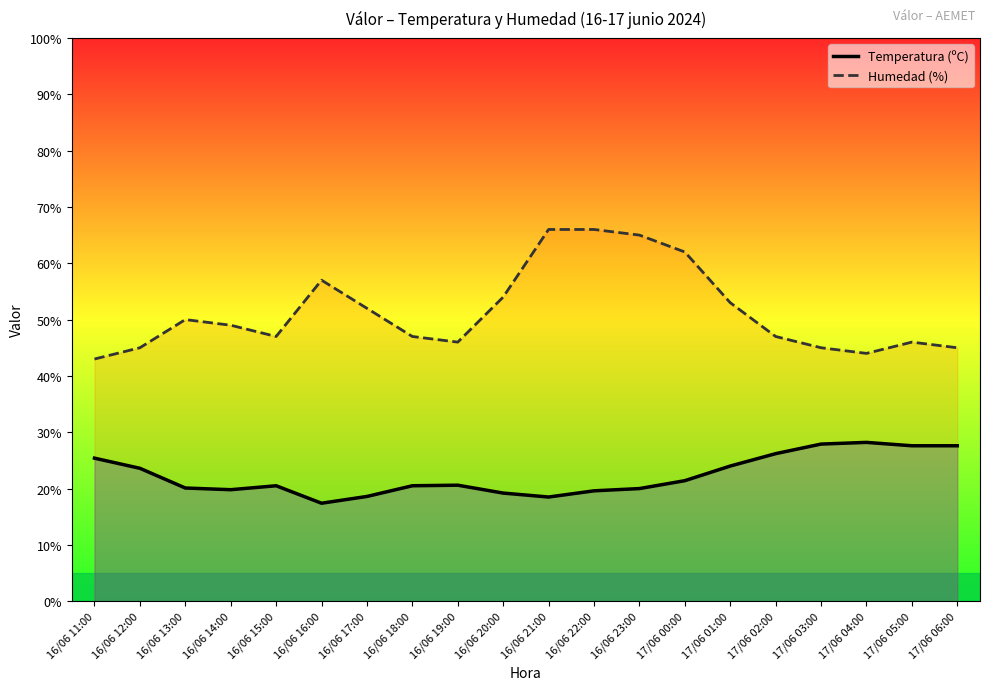

Reading right to left, transcribe all the data shown in this chart.

Temperatura (ºC): 17/06 06:00=27.6	17/06 05:00=27.6	17/06 04:00=28.2	17/06 03:00=27.9	17/06 02:00=26.2	17/06 01:00=24.0	17/06 00:00=21.4	16/06 23:00=20.0	16/06 22:00=19.6	16/06 21:00=18.5	16/06 20:00=19.2	16/06 19:00=20.6	16/06 18:00=20.5	16/06 17:00=18.6	16/06 16:00=17.4	16/06 15:00=20.5	16/06 14:00=19.8	16/06 13:00=20.1	16/06 12:00=23.6	16/06 11:00=25.4
Humedad (%): 17/06 06:00=45.0	17/06 05:00=46.0	17/06 04:00=44.0	17/06 03:00=45.0	17/06 02:00=47.0	17/06 01:00=53.0	17/06 00:00=62.0	16/06 23:00=65.0	16/06 22:00=66.0	16/06 21:00=66.0	16/06 20:00=54.0	16/06 19:00=46.0	16/06 18:00=47.0	16/06 17:00=52.0	16/06 16:00=57.0	16/06 15:00=47.0	16/06 14:00=49.0	16/06 13:00=50.0	16/06 12:00=45.0	16/06 11:00=43.0